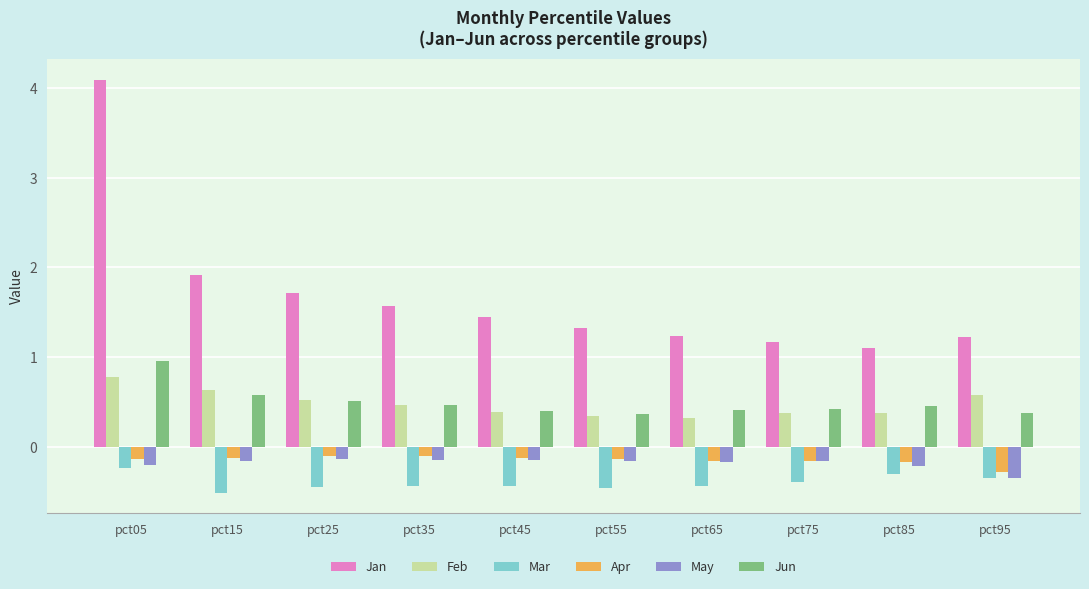

What is the total value across all series at pct15?

2.3